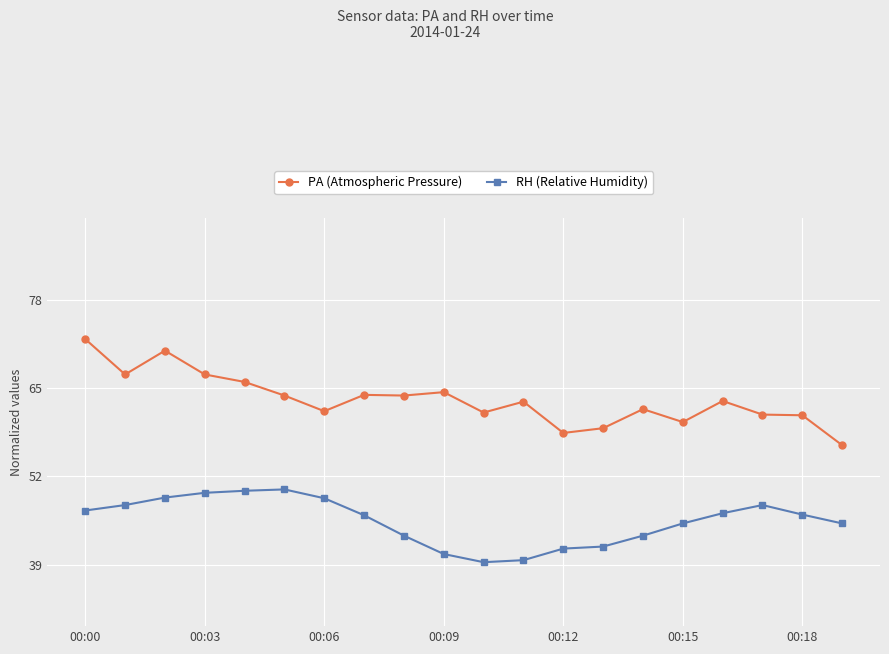

What is the minimum value shown in the chart?

39.4